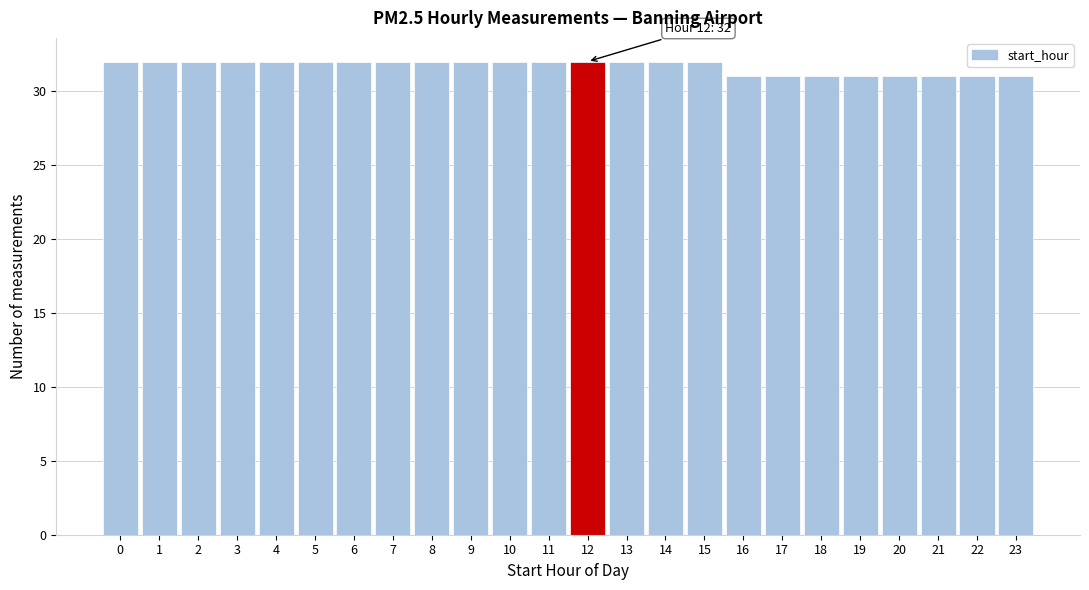

Reading right to left, what are all the values shown in this chart?

31	31	31	31	31	31	31	31	32	32	32	32	32	32	32	32	32	32	32	32	32	32	32	32